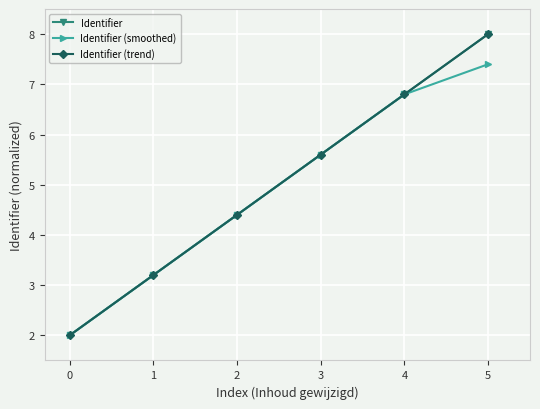

Is this an area chart (filled region under the line)?

No